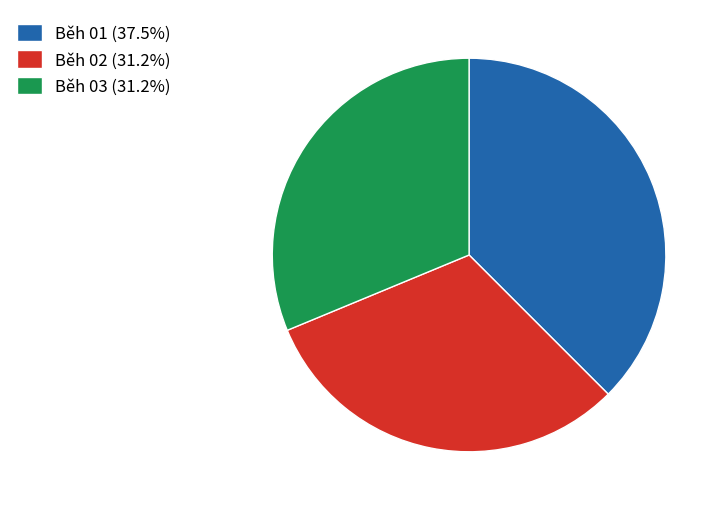

The Běh 03 slice represents 31% of the pie. True or false?

True